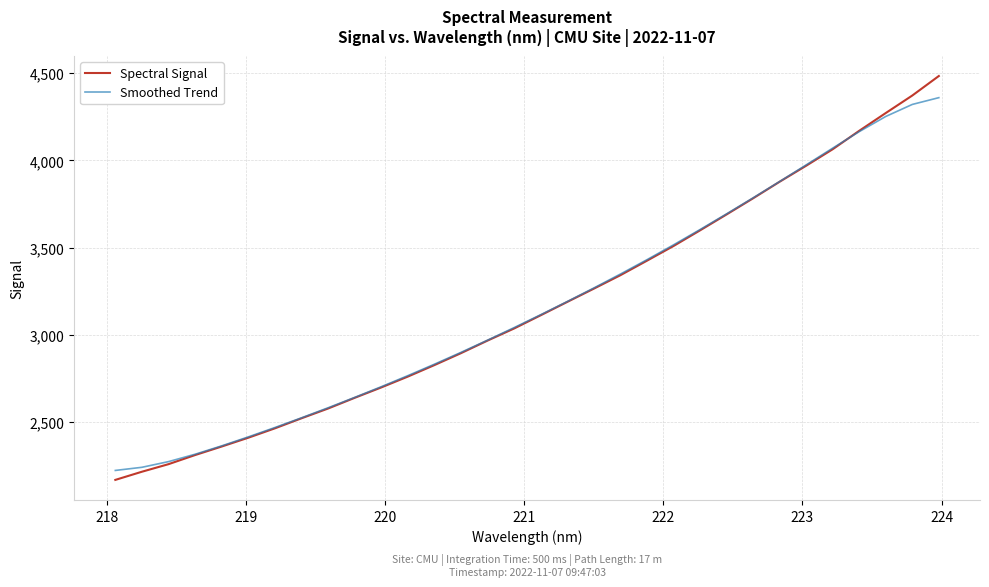

What is the greatest value displayed?

4483.7